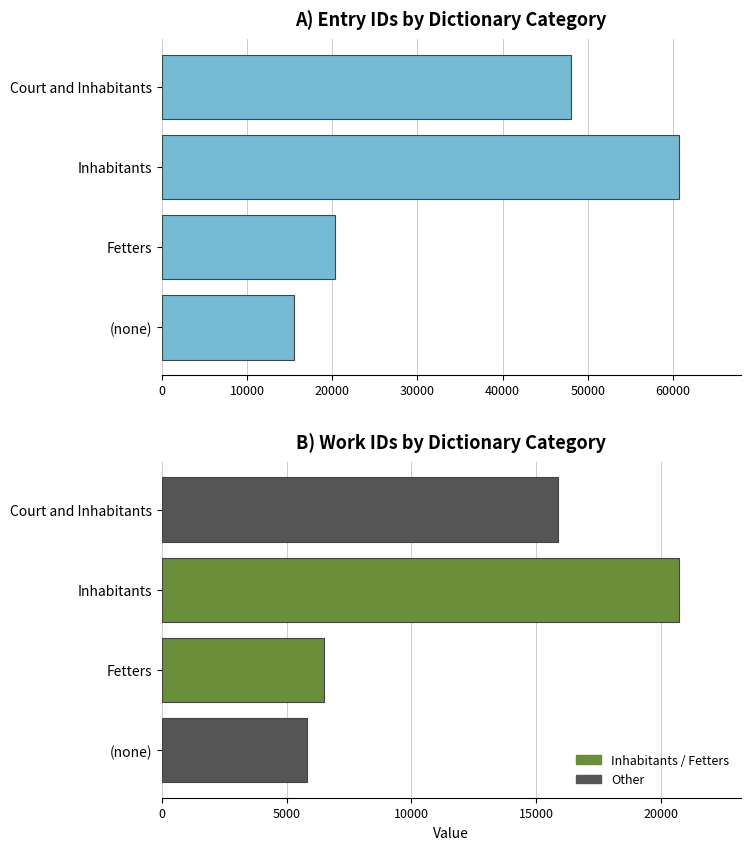

How many data points does each series have?

4